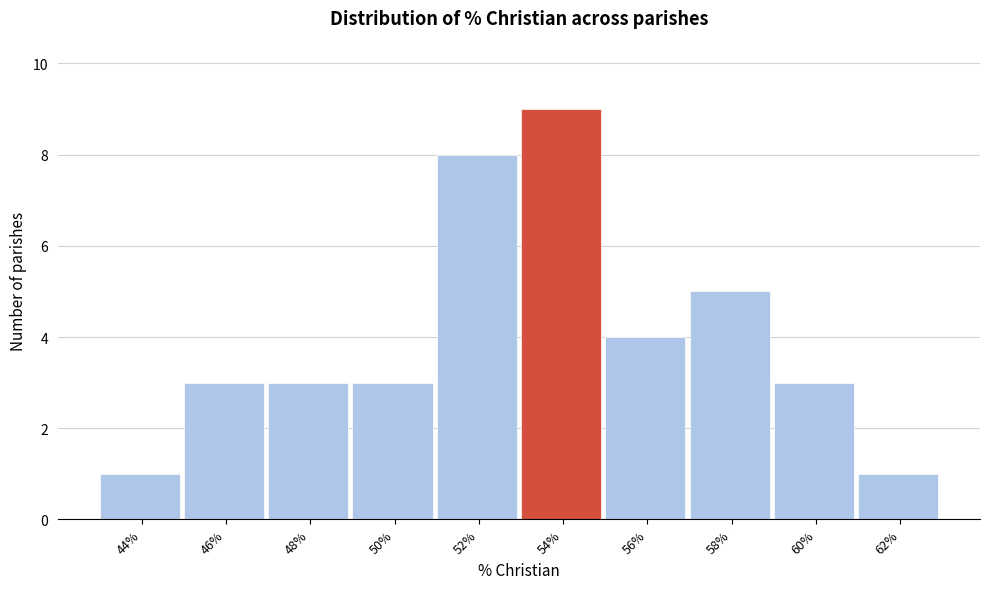

Reading left to right, transcribe all the data shown in this chart.

44%=1	46%=3	48%=3	50%=3	52%=8	54%=9	56%=4	58%=5	60%=3	62%=1